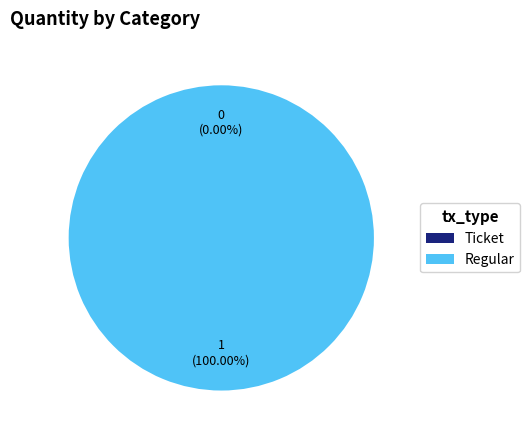

To the nearest percent, what percentage of the pie is Regular?

100%